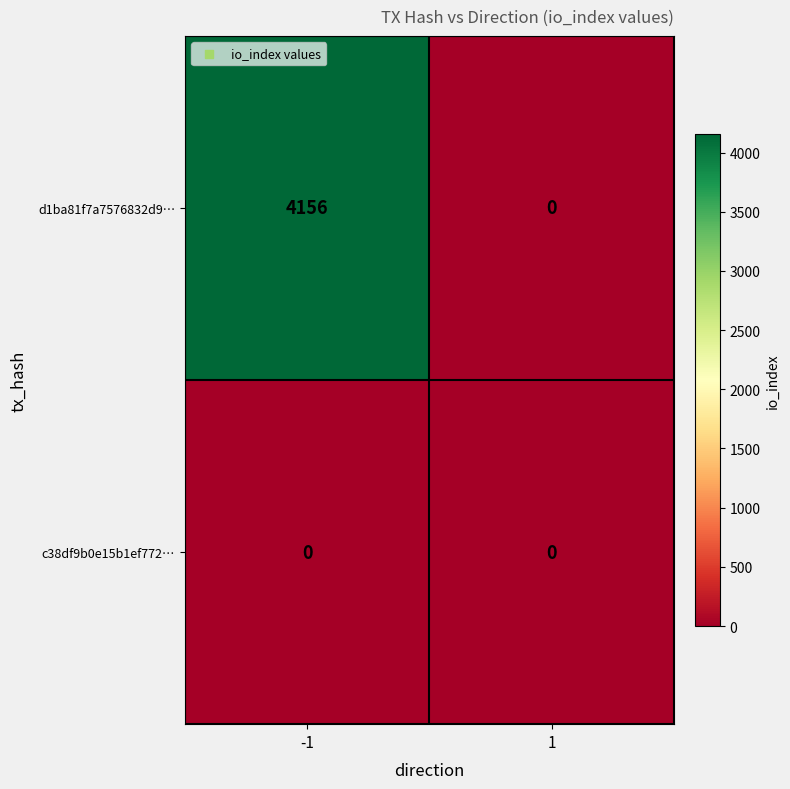

True or false: c38df9b0e15b1ef772… has a value of 0 at -1.

True